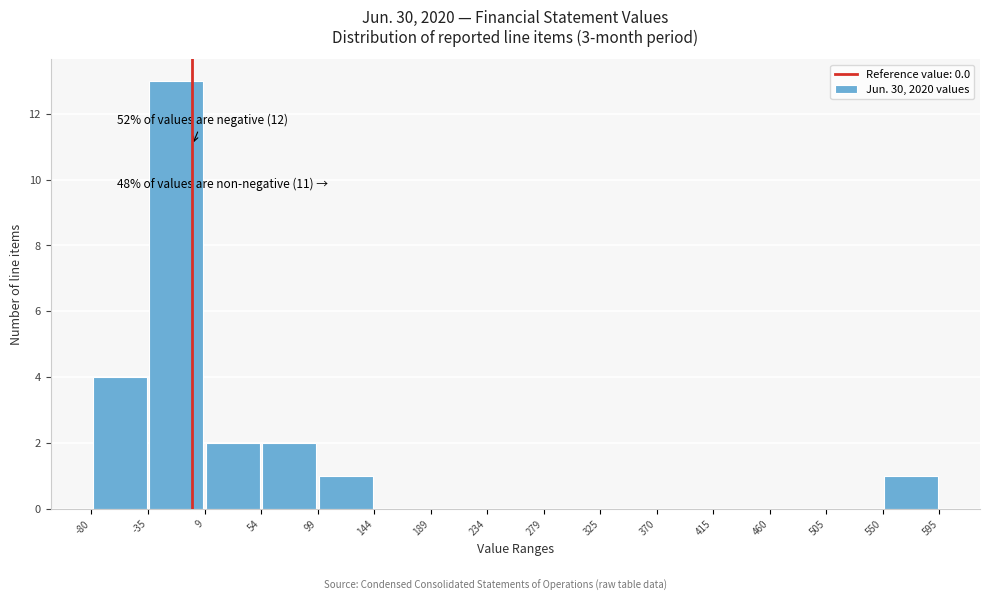

Over which range of the x-axis is the bar tallest?

-35 to 9